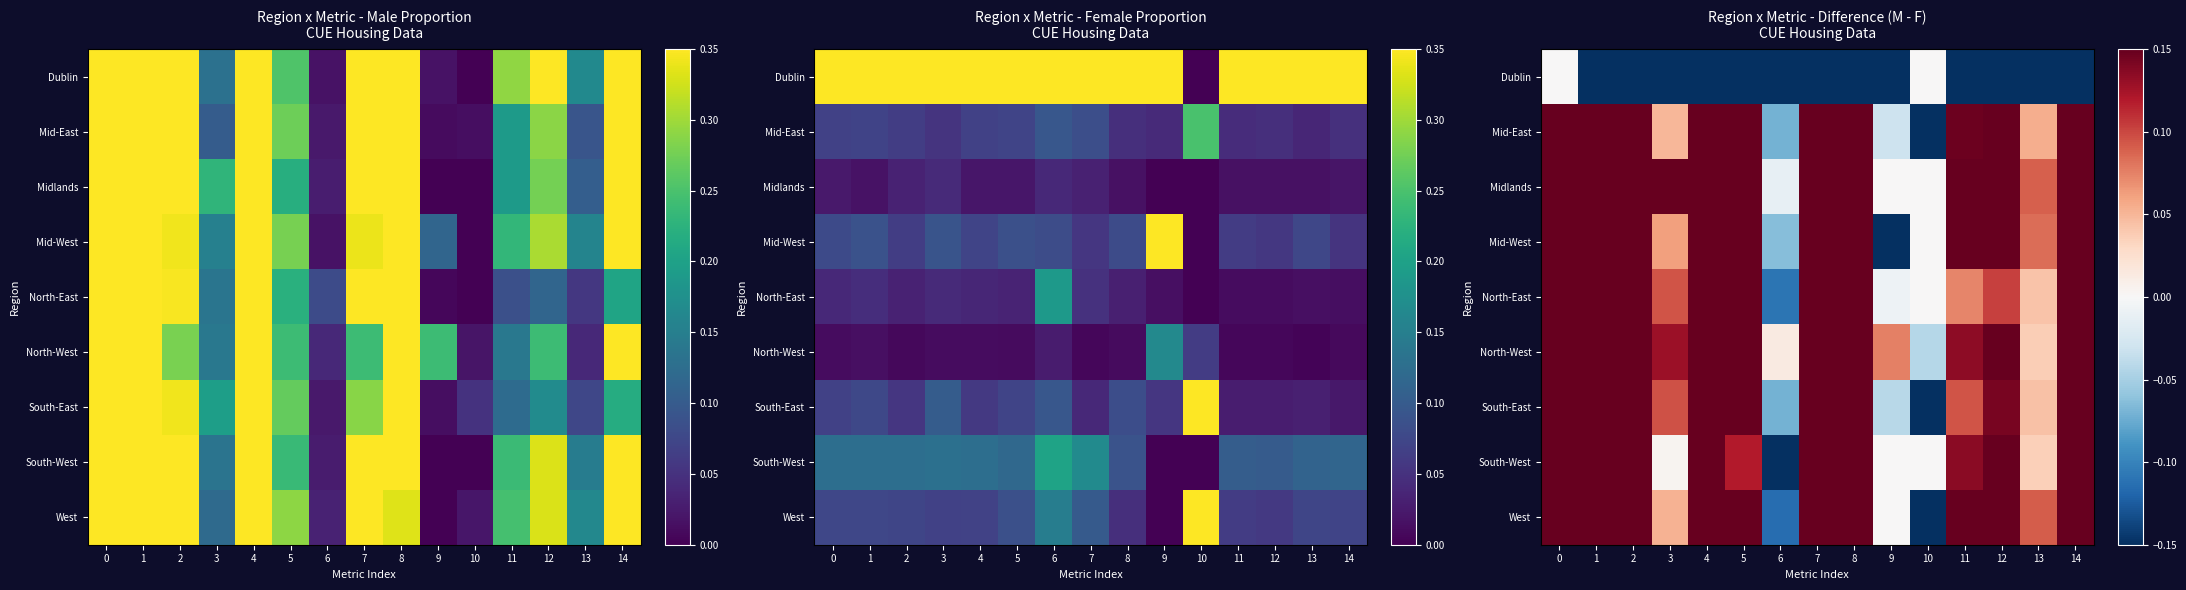

The value of West at 5 is 0.3. True or false?

False